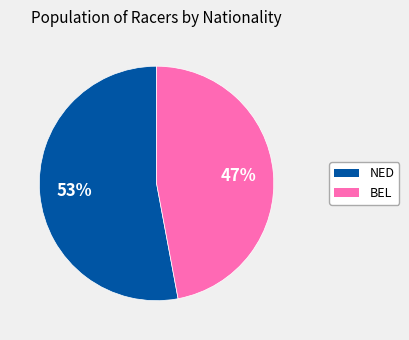

Rank the categories by value from lowest to highest.

BEL, NED